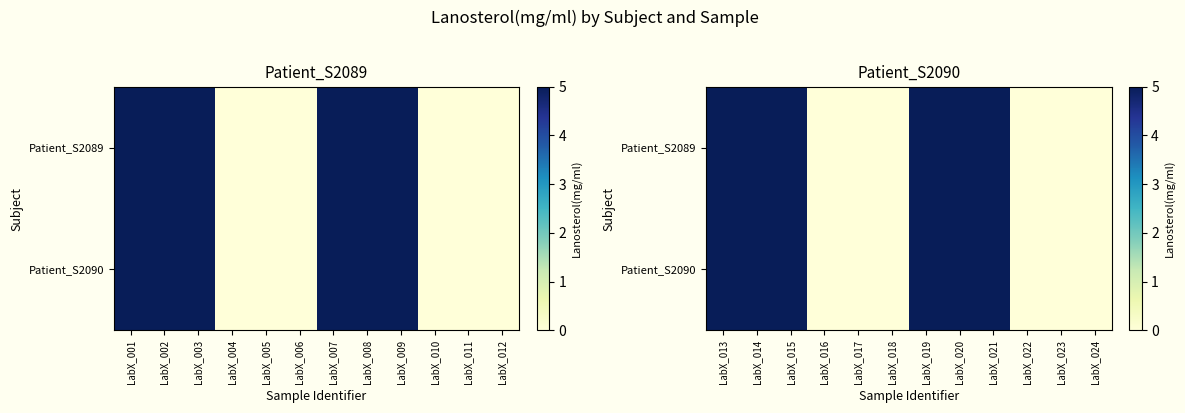

Which series has the largest total across all categories?

Patient_S2089